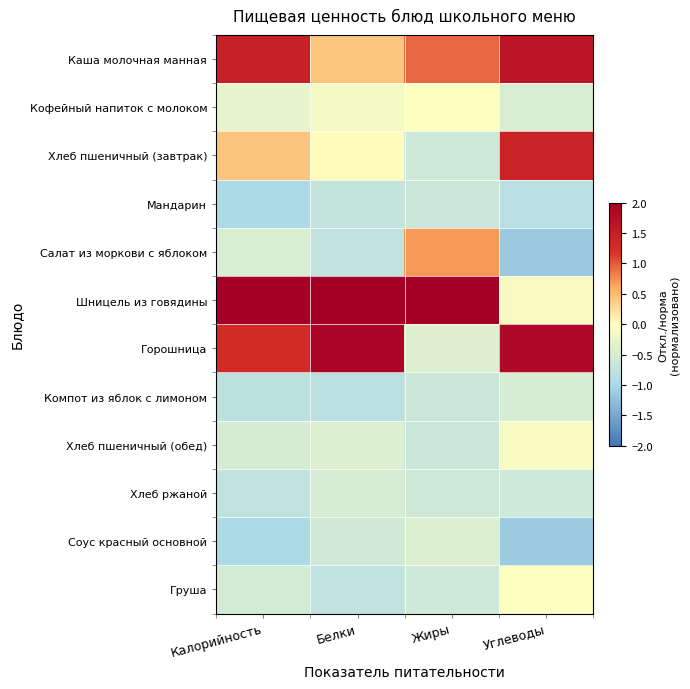

How many series are shown in this chart?

12